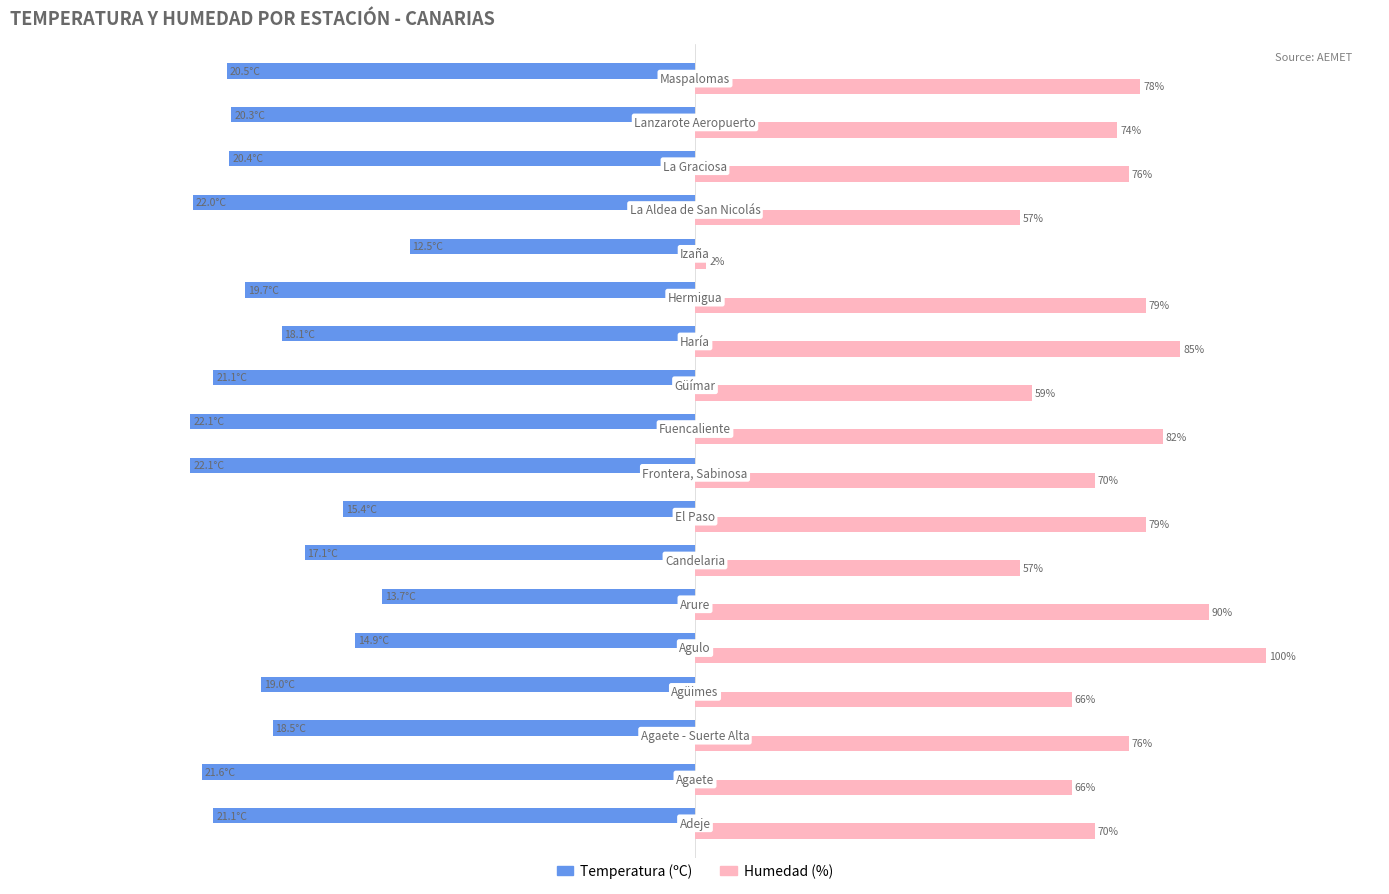

What are all the series names shown in the legend?

Temperatura (ºC), Humedad (%)